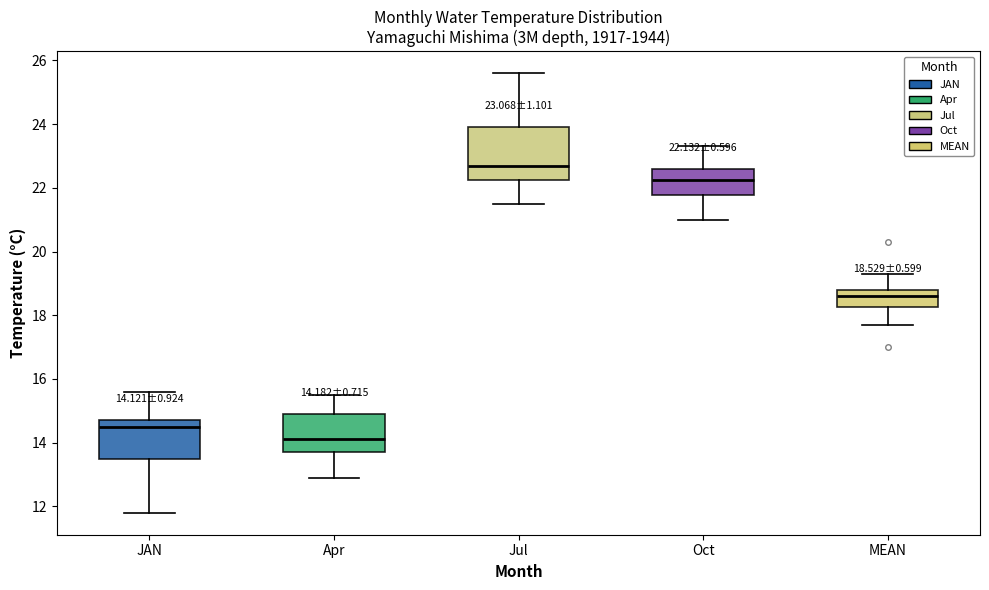

Which box is the tallest, from its lower edge to its upper edge?

Jul